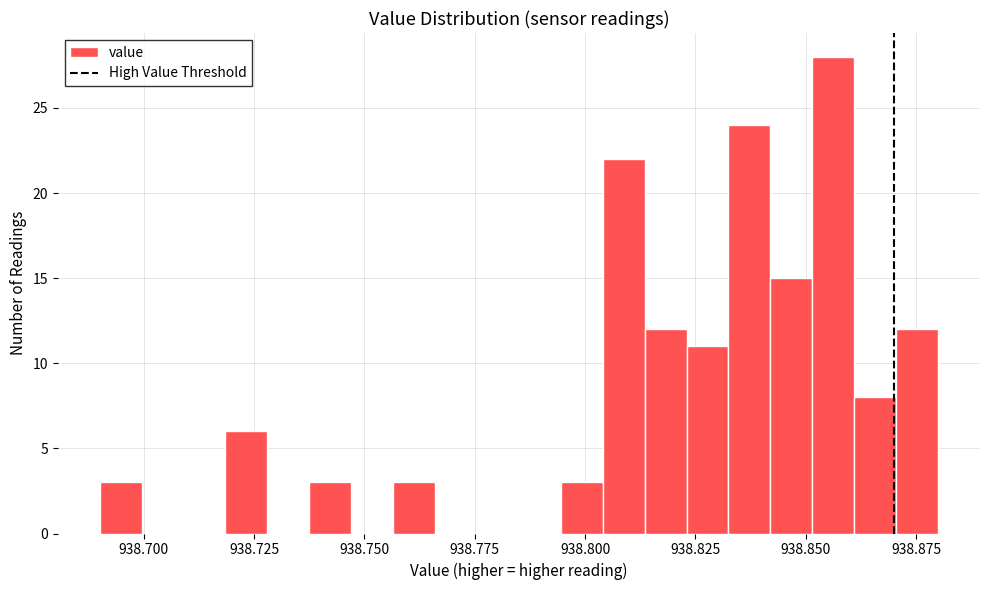

Around what value on the x-axis is the tallest bar? Give the approximate position of its centre, as read against the axis.

938.855